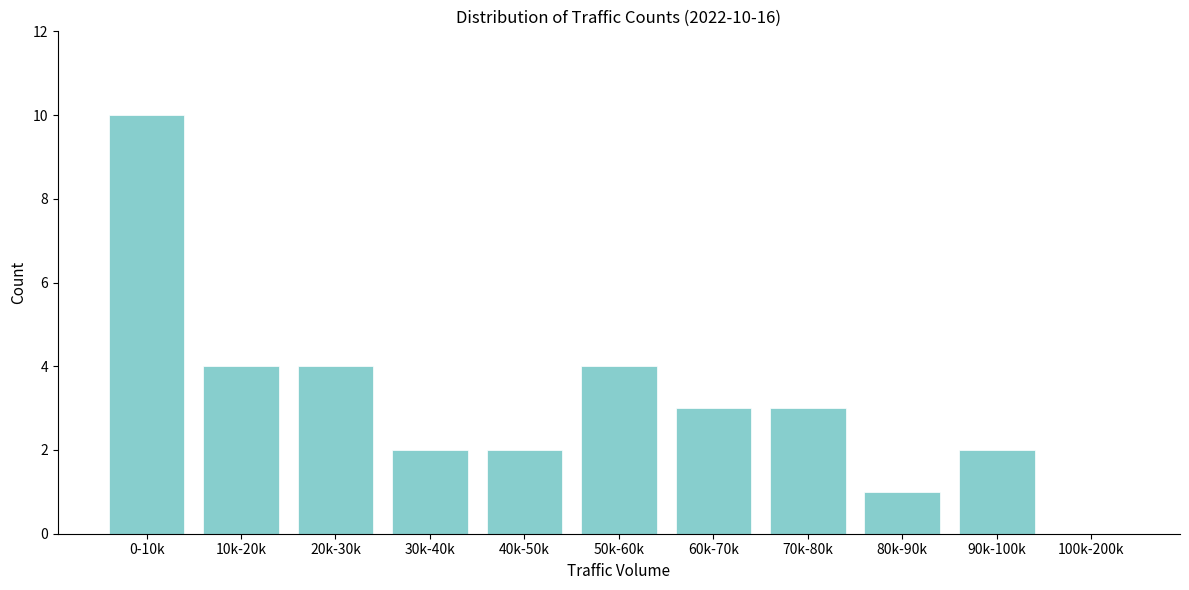

Reading left to right, what are all the values shown in this chart?

0-10k=10	10k-20k=4	20k-30k=4	30k-40k=2	40k-50k=2	50k-60k=4	60k-70k=3	70k-80k=3	80k-90k=1	90k-100k=2	100k-200k=0